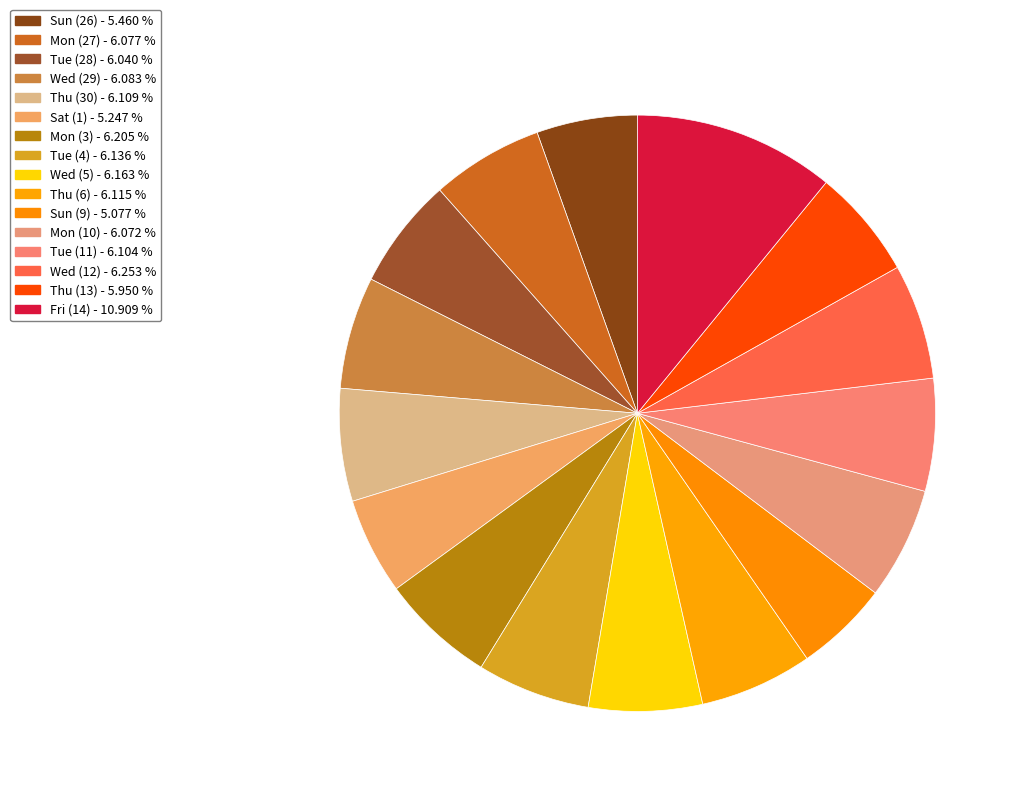

How many slices are in this pie chart?

16